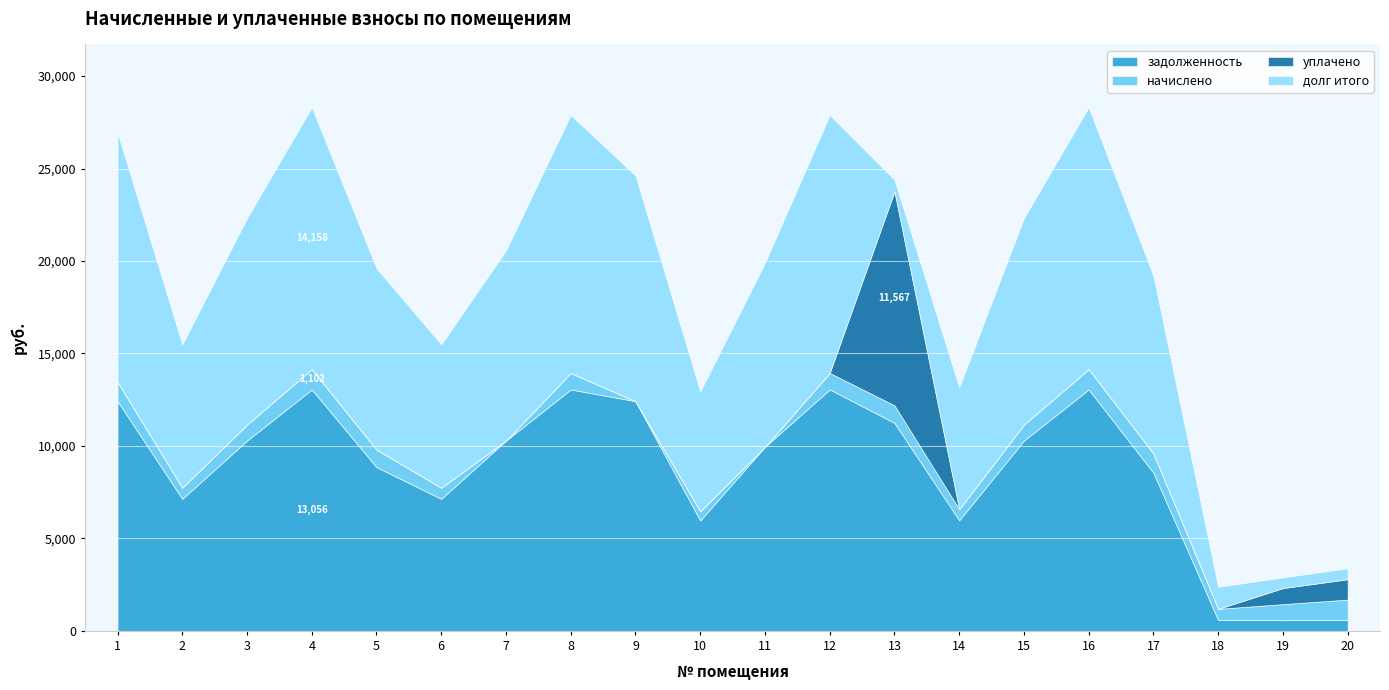

What is the value of the начислено point at the 18th from the left?

602.6